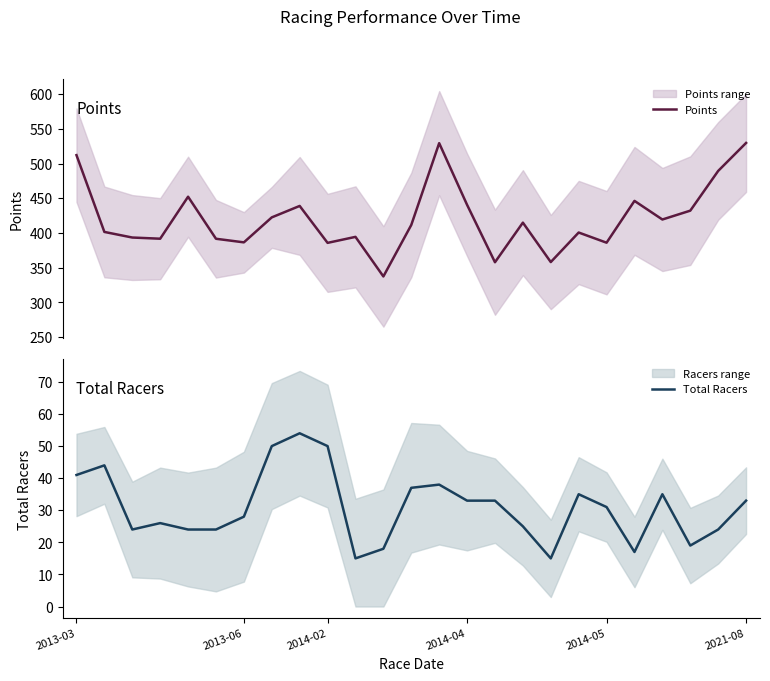

Between 10 and 18, which is larger?

18